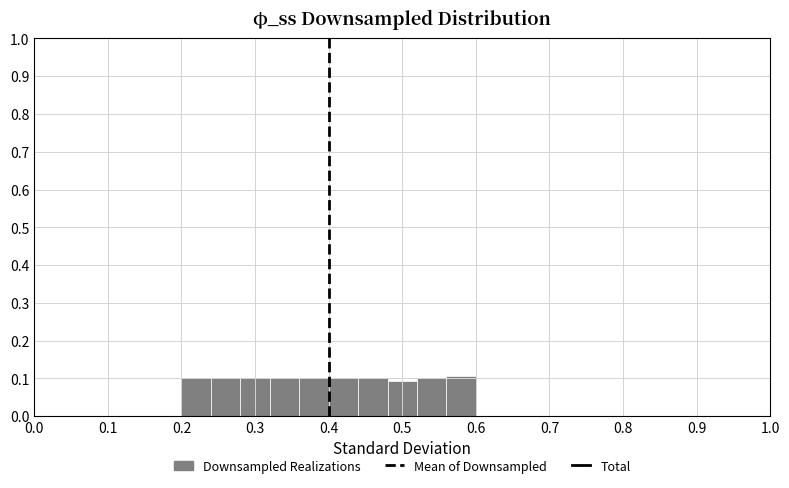

Reading left to right, list every bar in this chart as the range it spans on the x-axis followed by its height. The values are not printed on the chart, so give them approximately, as read against the axis.

0.20 to 0.24: 0.10
0.24 to 0.28: 0.10
0.28 to 0.32: 0.10
0.32 to 0.36: 0.10
0.36 to 0.40: 0.10
0.40 to 0.44: 0.10
0.44 to 0.48: 0.10
0.48 to 0.52: 0.09
0.52 to 0.56: 0.10
0.56 to 0.60: 0.11